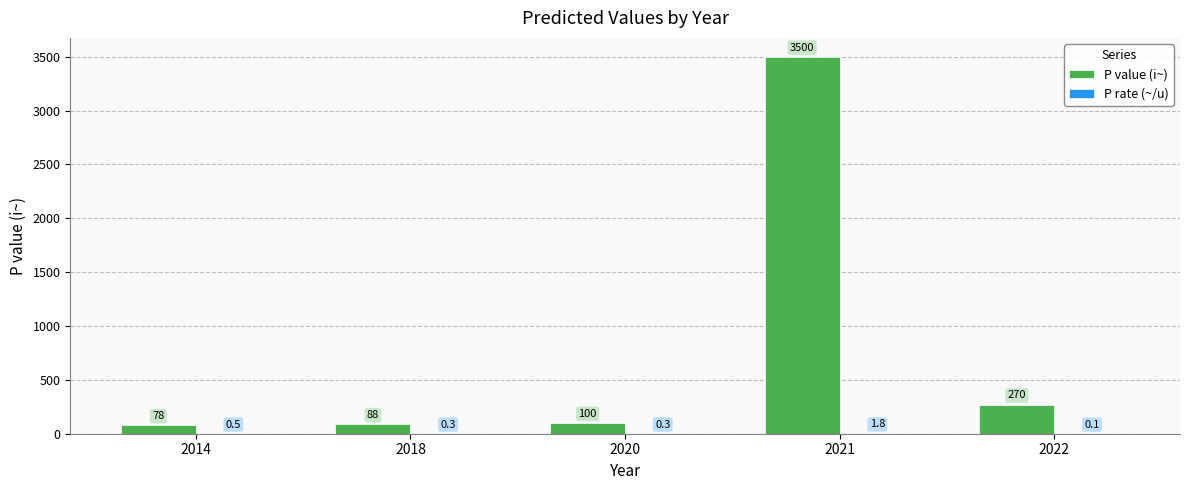

What is the sum of the P value (i~) values at 2022 and 2014?

348.0